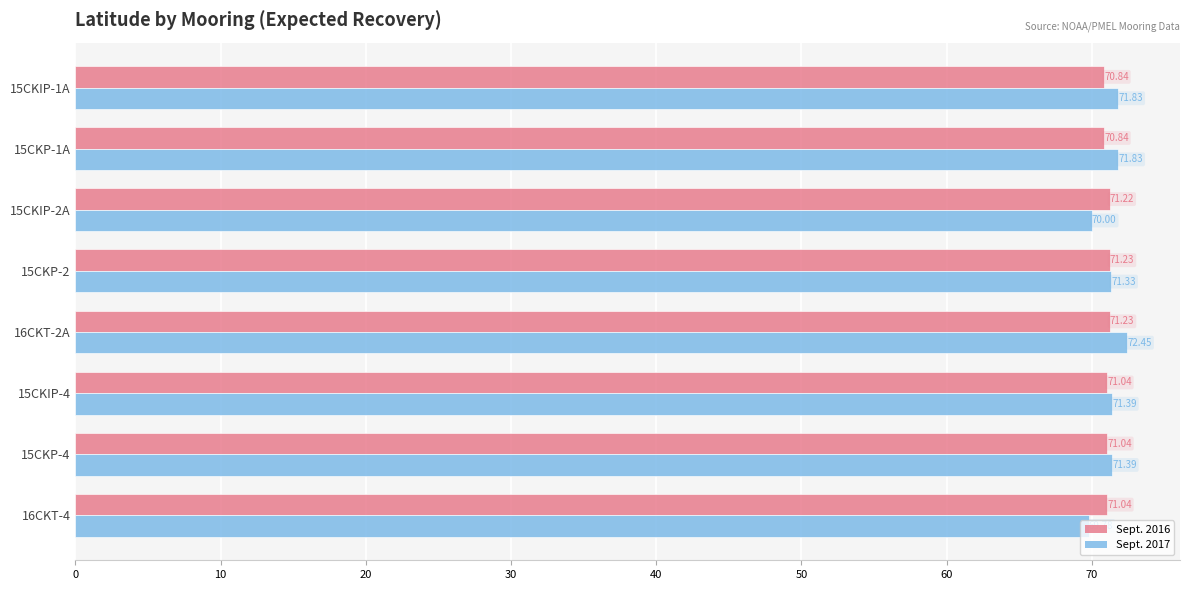

Which series changed the most between 15CKIP-1A and 15CKIP-4?

Sept. 2017